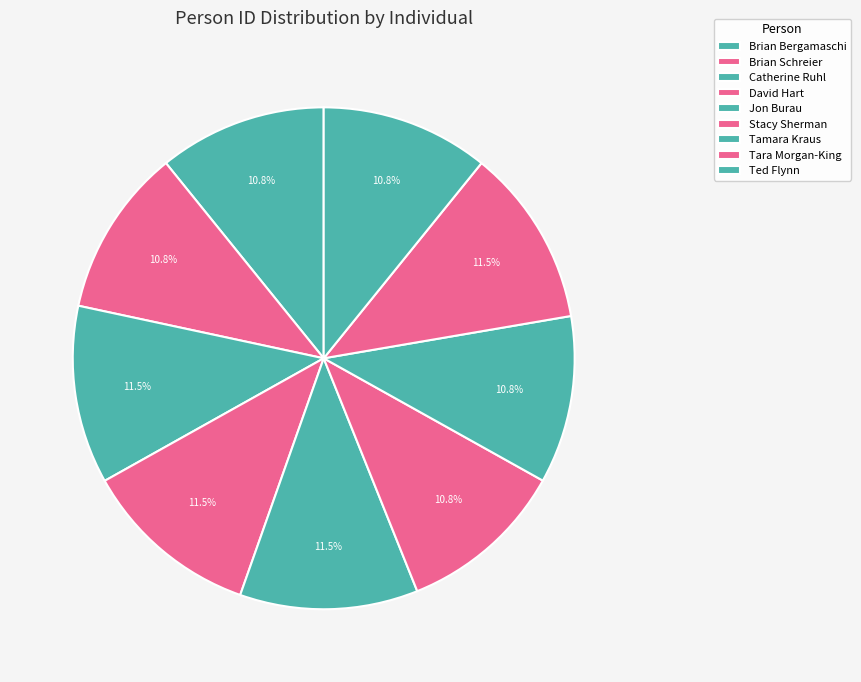

What percentage is the Ted Flynn slice, to the nearest percent?

11%